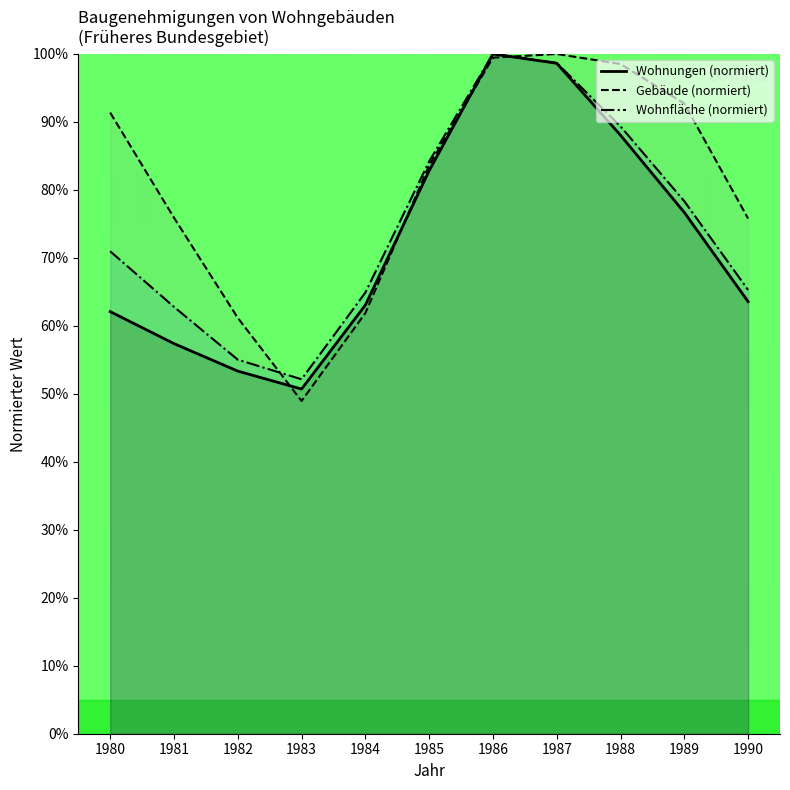

What is the value of the Wohnfläche (1000 m²) point at the 5th from the left?

64.9